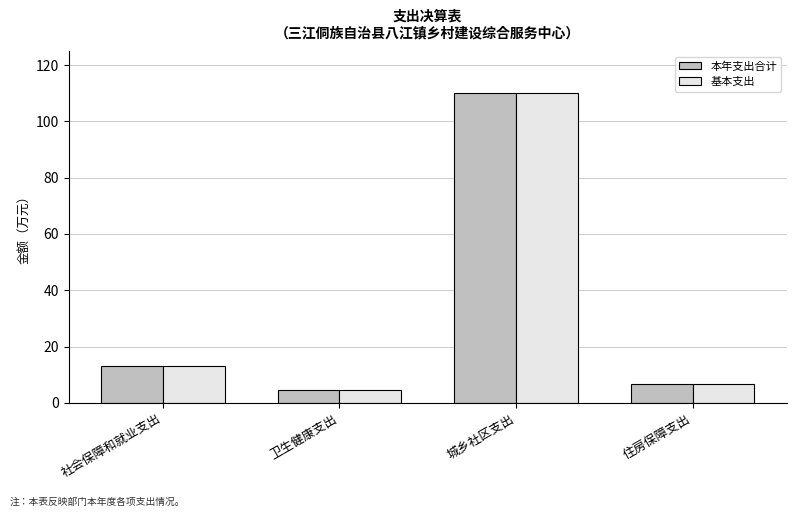

What is the sum of the 基本支出 values at 社会保障和就业支出 and 卫生健康支出?

17.5